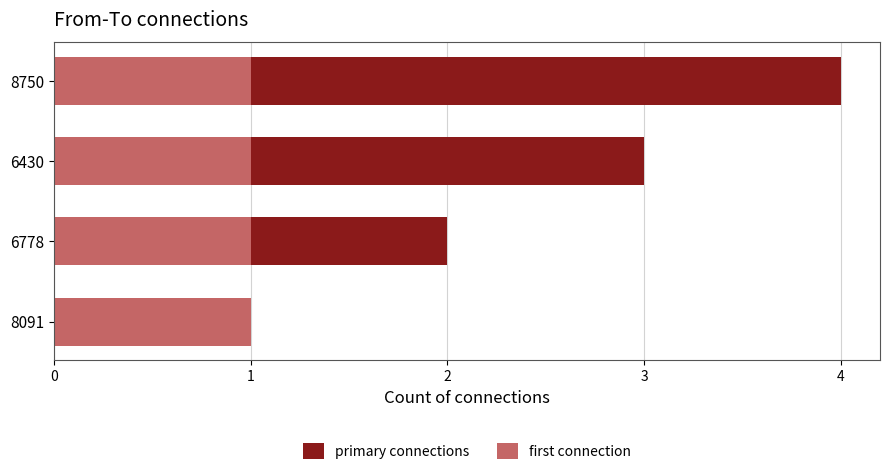

At which category is the sum across all series the highest?

8750